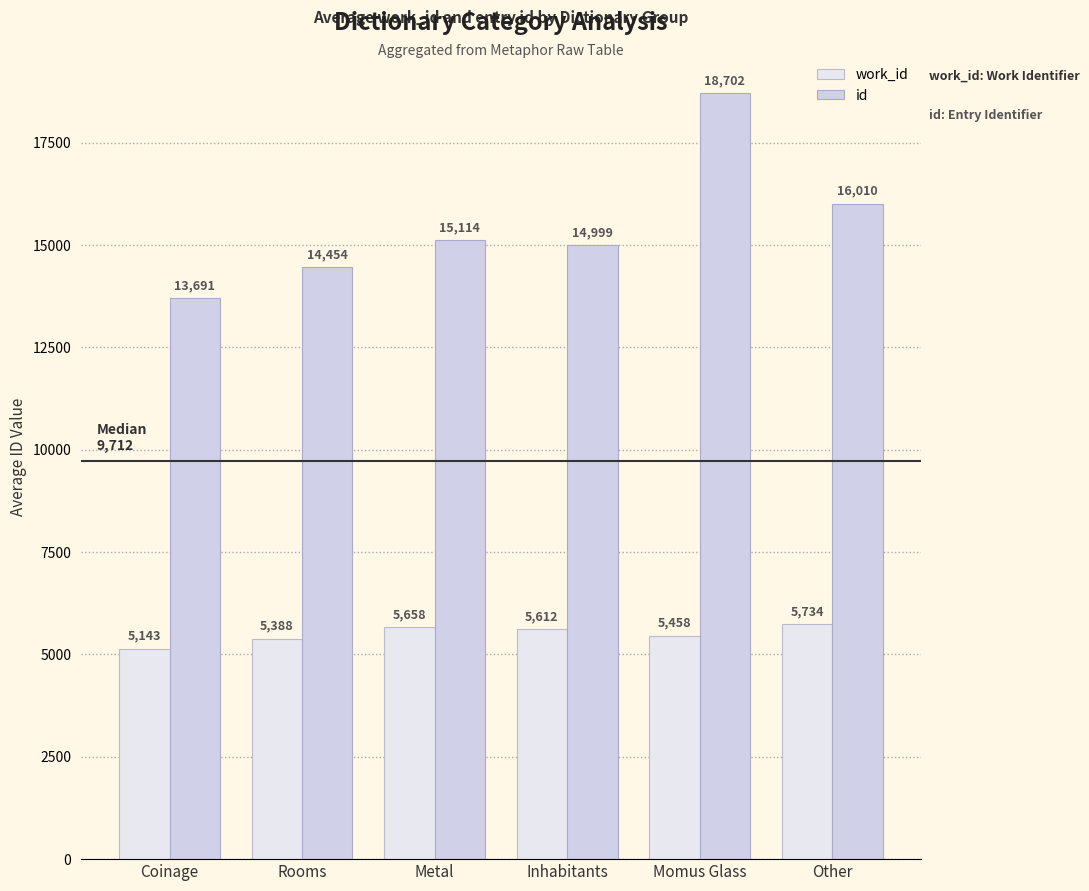

List the series in order of their overall mean, lowest first.

work_id, id